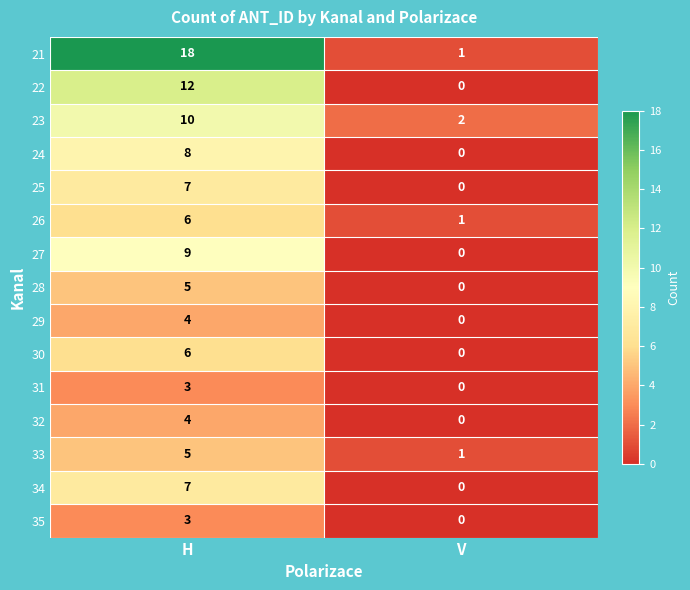

Count the number of categories in the chart.

2